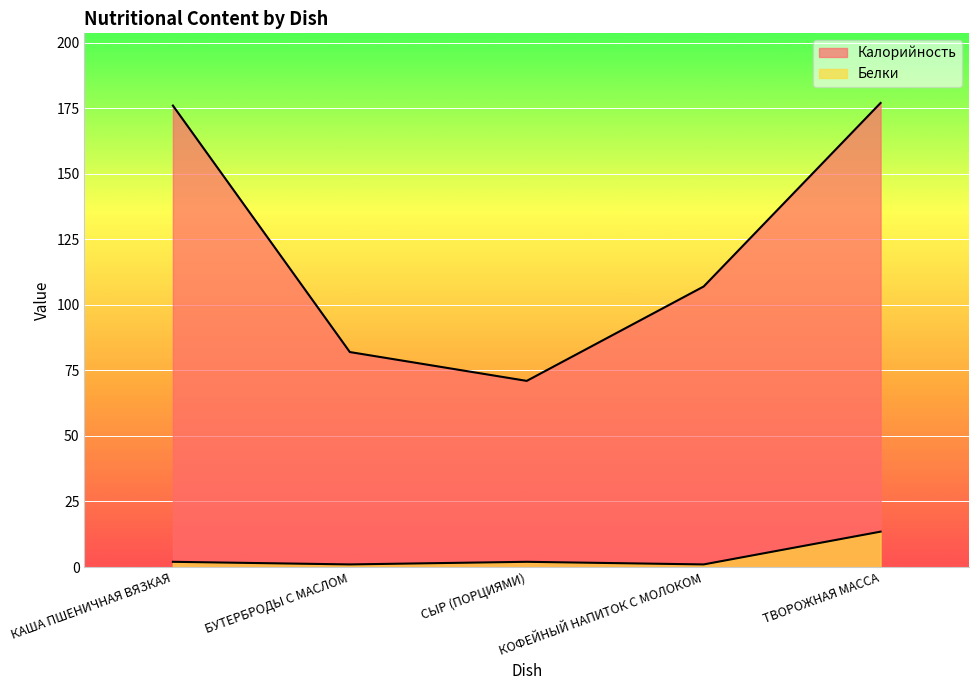

What is the maximum value for Калорийность?

177.0